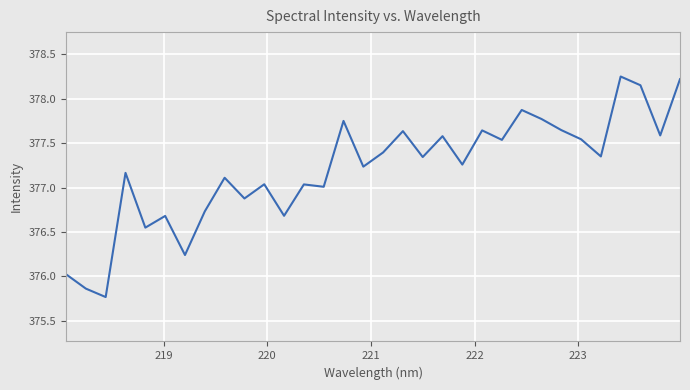

What is the minimum value shown in the chart?

375.8